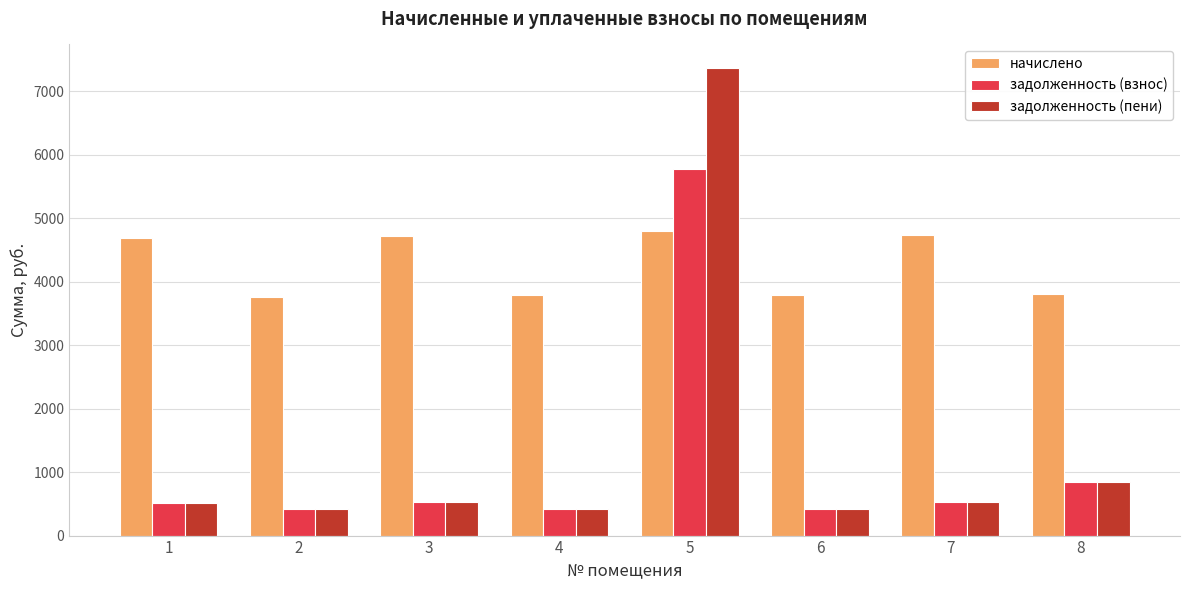

At which category is the sum across all series the highest?

5